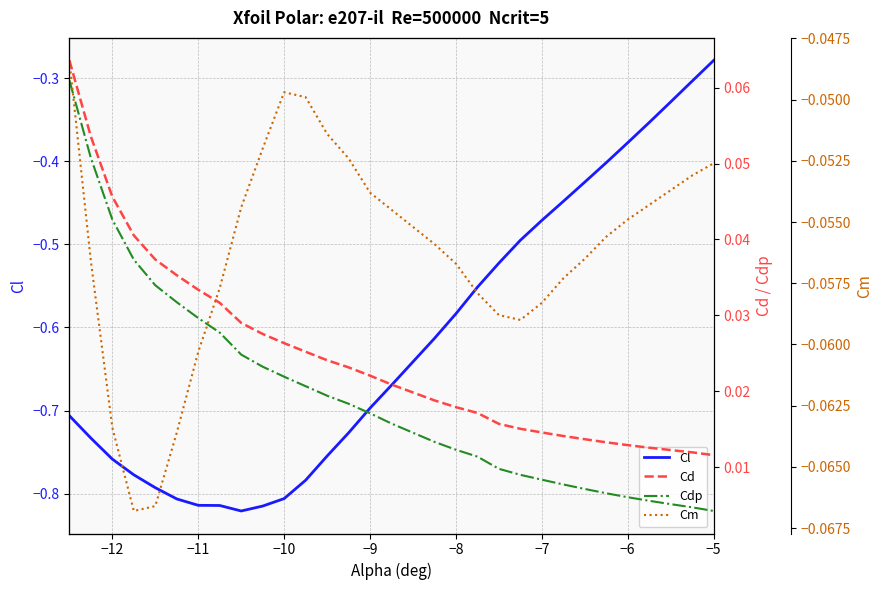

True or false: Cm and Cd cross at least once.

False